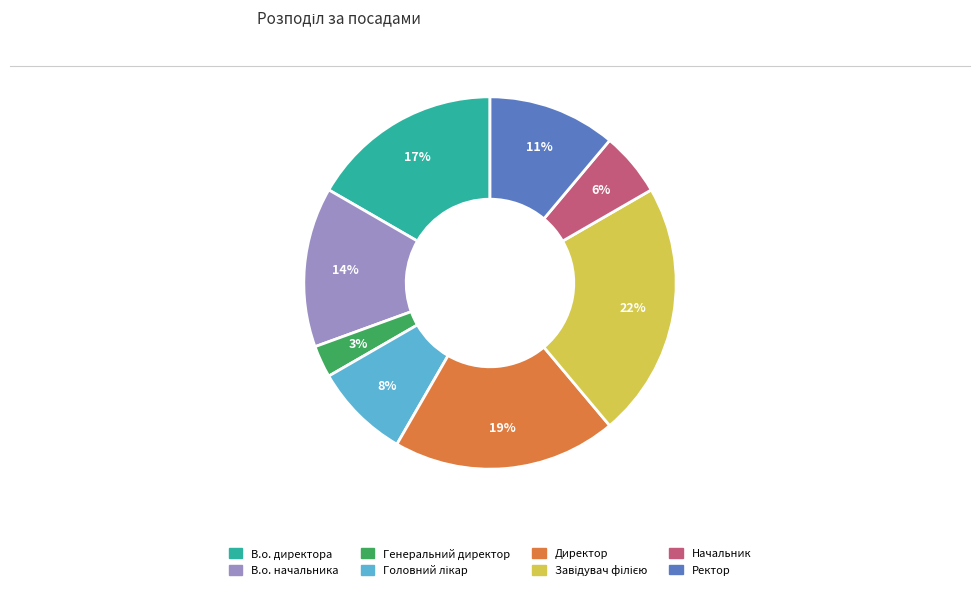

How many slices are in this pie chart?

8